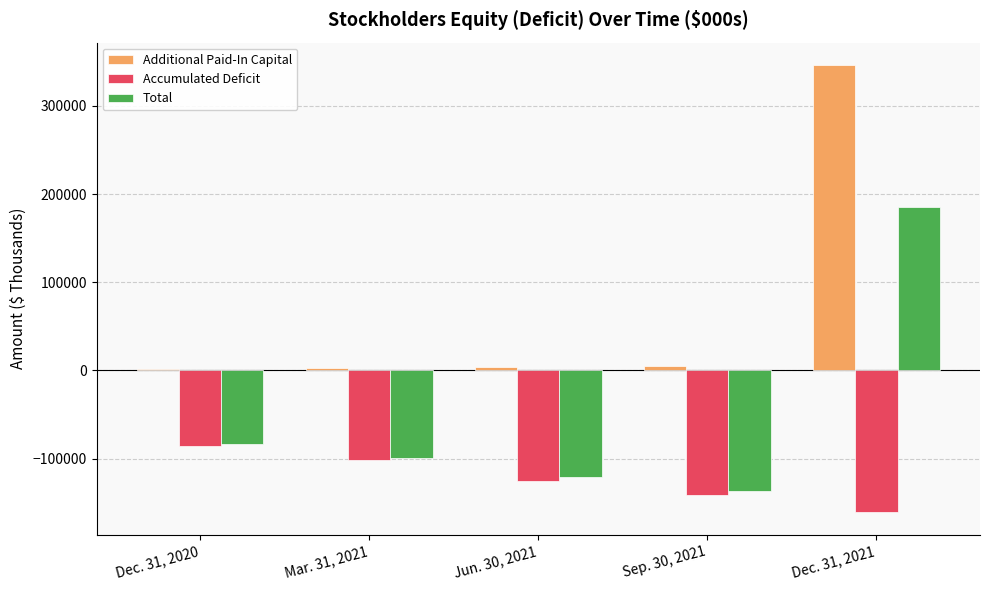

What is the difference between the maximum and second lowest values in the Total series?

306738